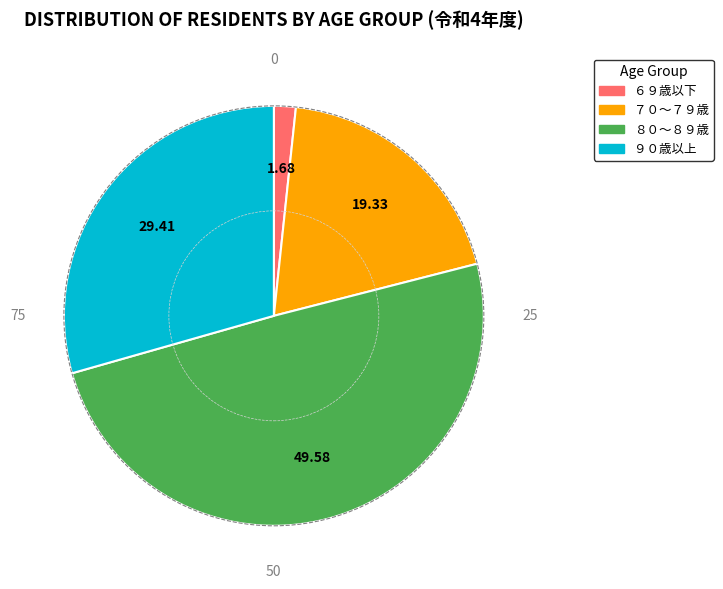

What is the ratio of the value at ９０歳以上 to the value at ６９歳以下?

17.5